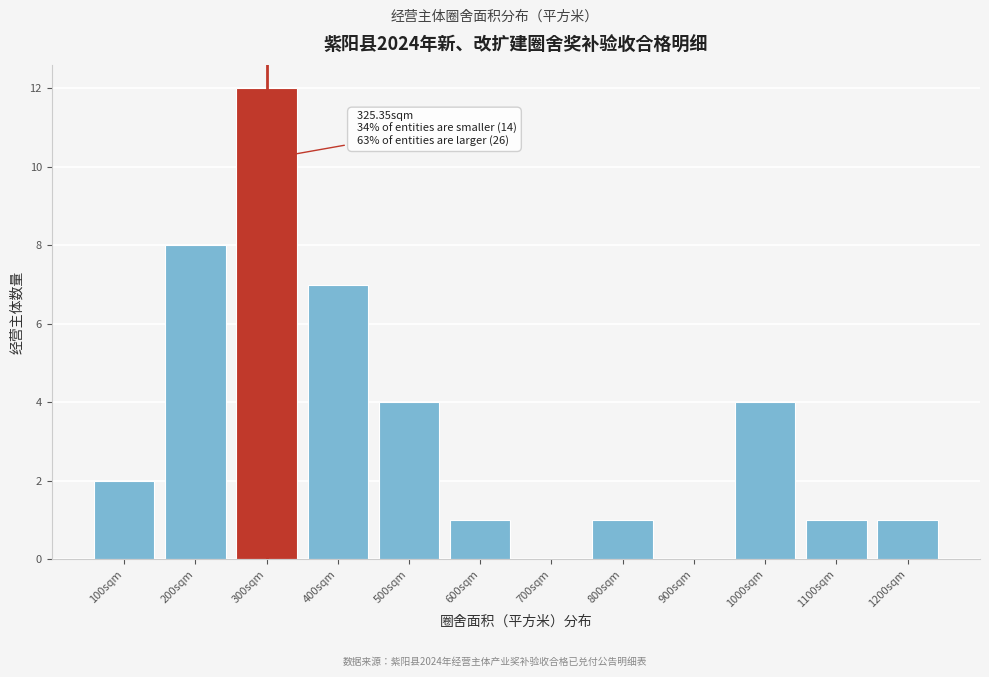

Reading right to left, what are all the values shown in this chart?

1200sqm=1	1100sqm=1	1000sqm=4	900sqm=0	800sqm=1	700sqm=0	600sqm=1	500sqm=4	400sqm=7	300sqm=12	200sqm=8	100sqm=2